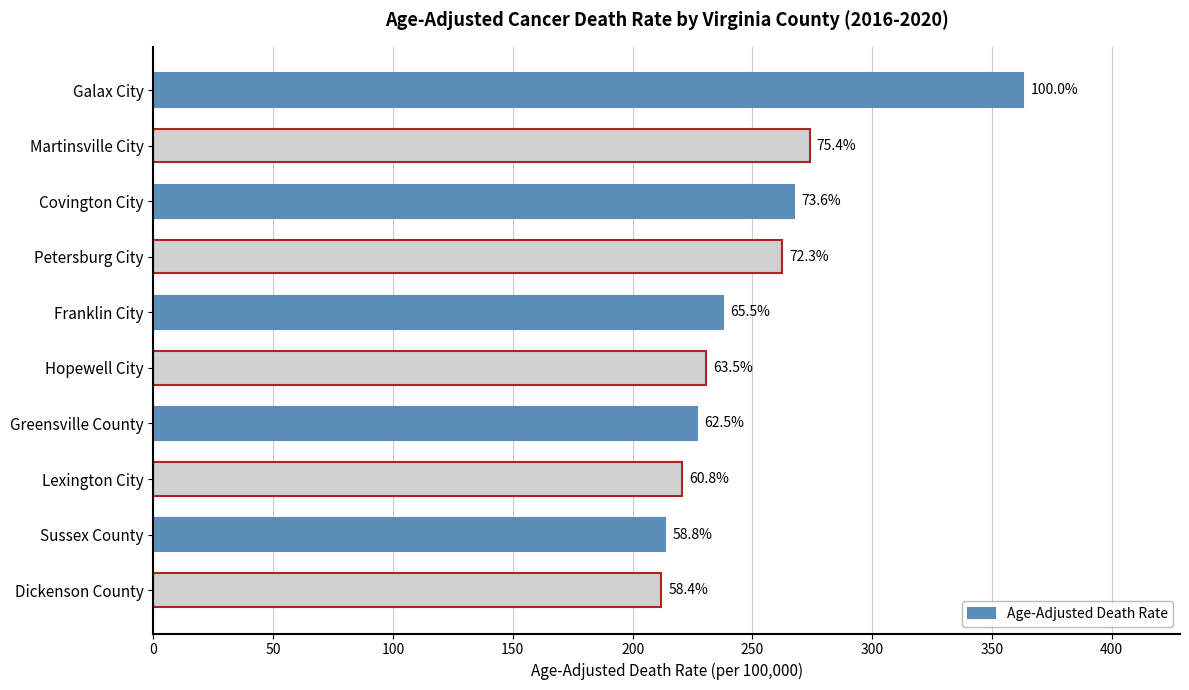

Are the bars grouped side by side (vs. stacked)?

No